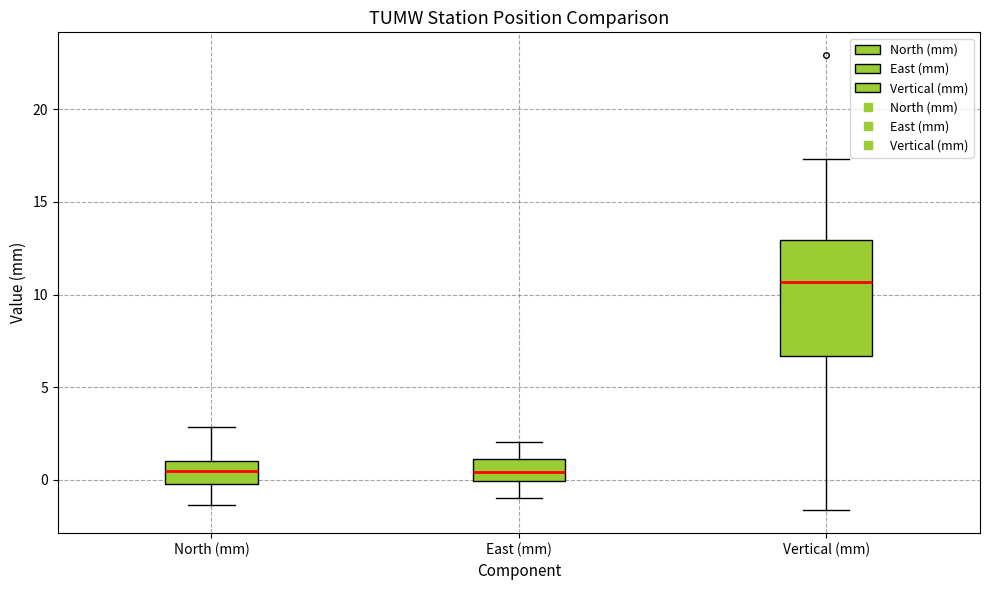

Comparing the boxes themselves (not the whiskers), which one is the tallest?

Vertical (mm)